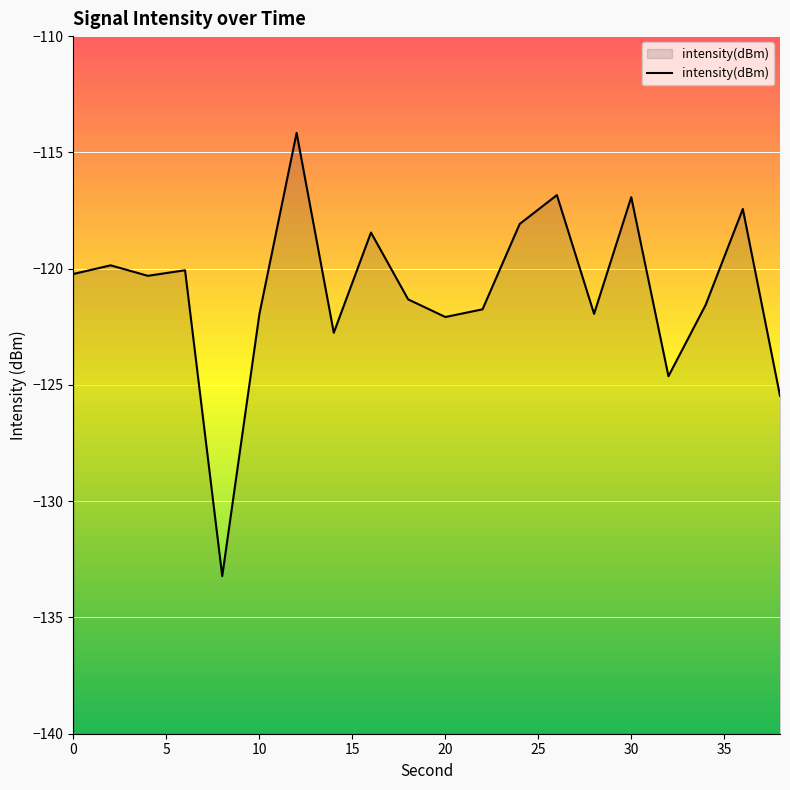

What is the maximum value shown in the chart?

-114.2